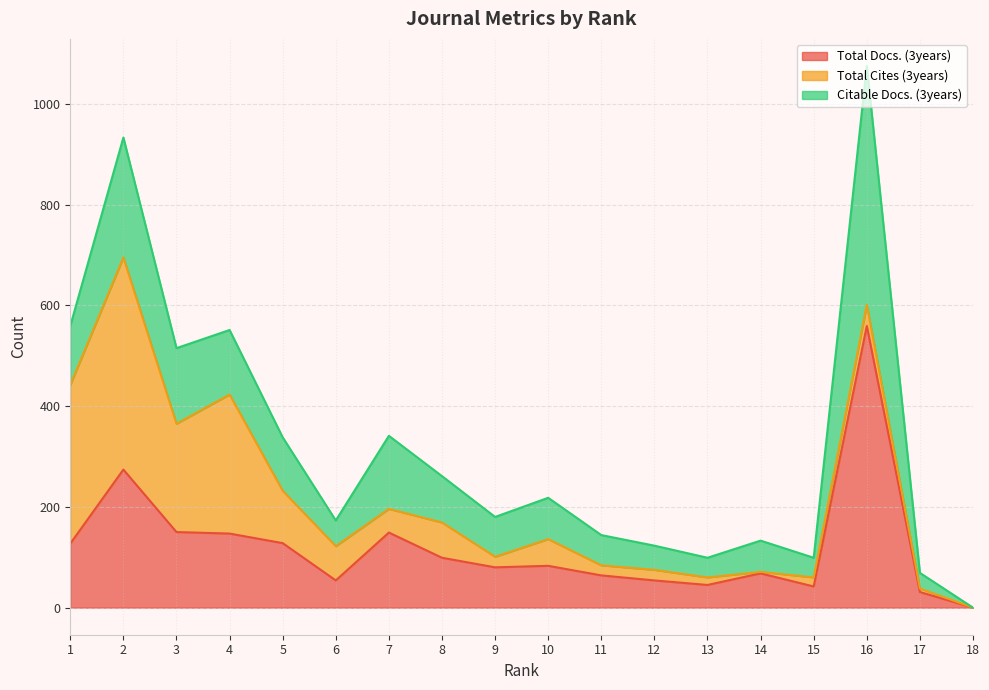

In Citable Docs. (3years), how many points are lower than both neighbors (excluding endpoints)?

4